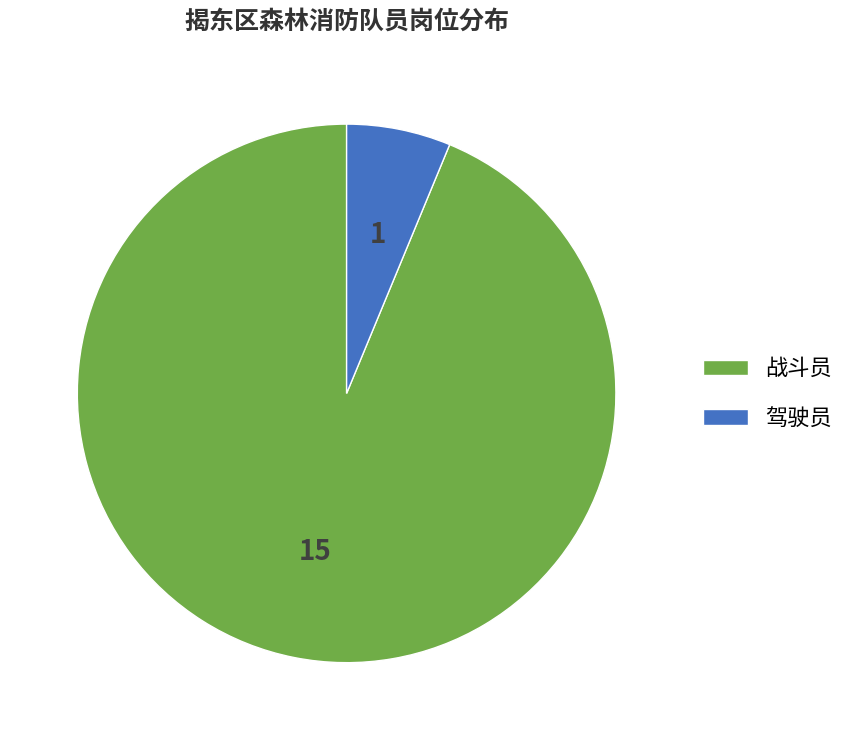

Do 驾驶员 and 战斗员 together represent more than half of the pie?

Yes